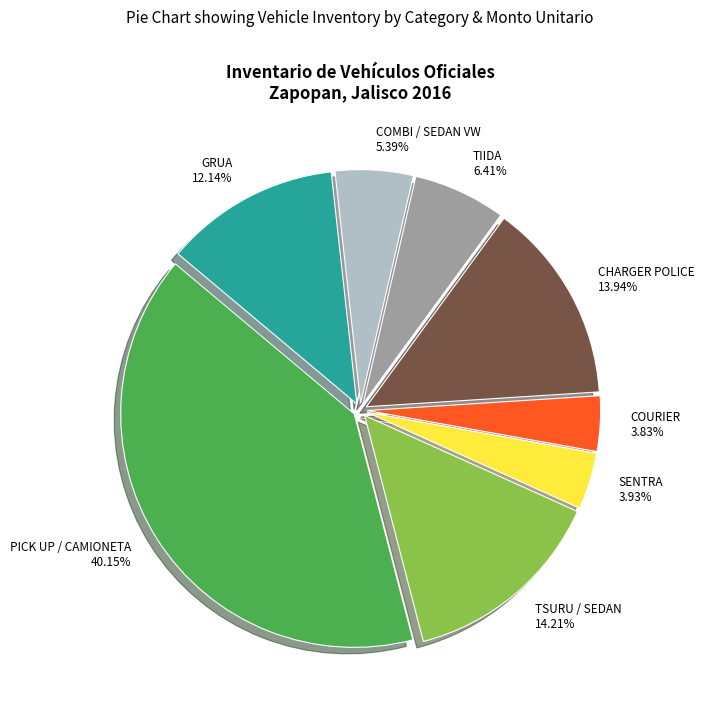

Does COURIER represent more than half of the total?

No